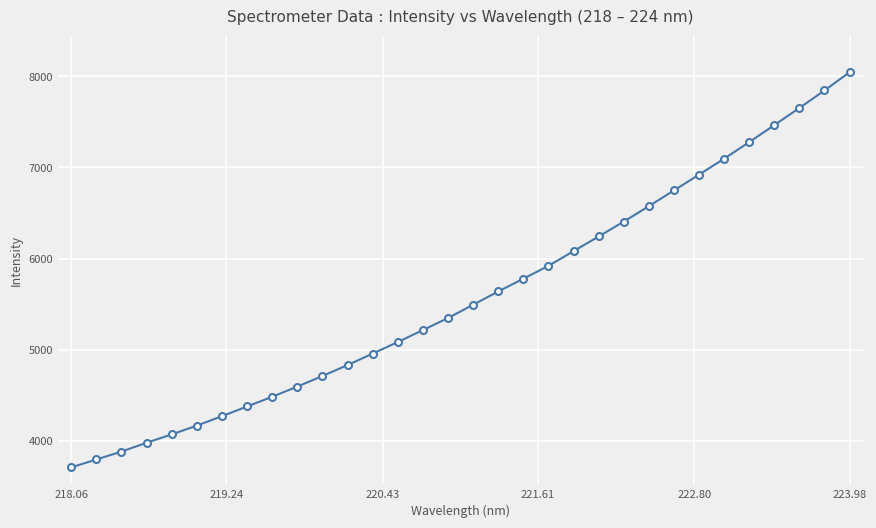

True or false: the data has more than 2 interior local peaks.

False